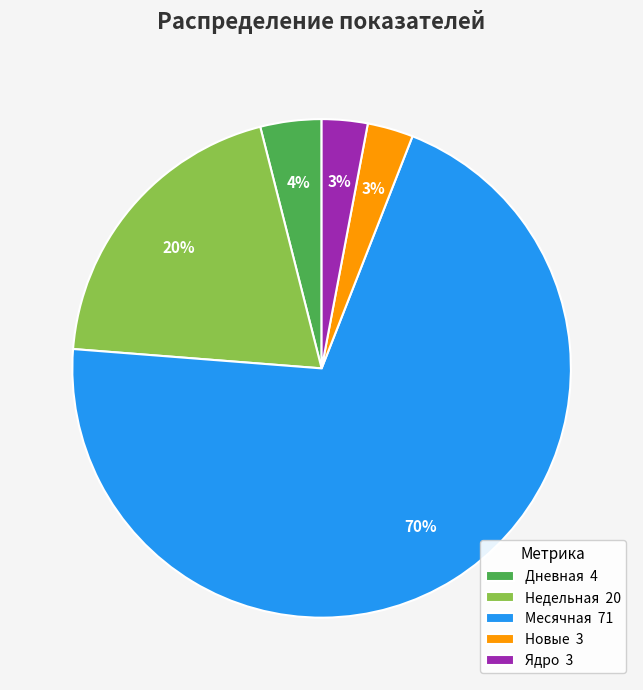

How many segments does this pie chart have?

5